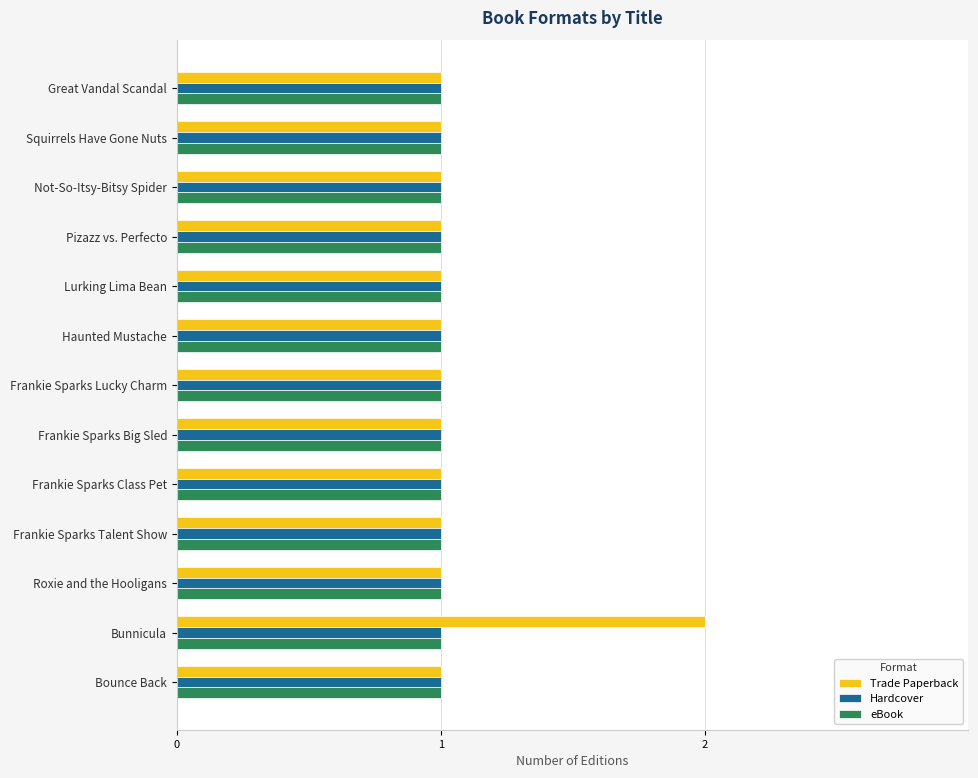

What is the total value across all series at Bounce Back?

3